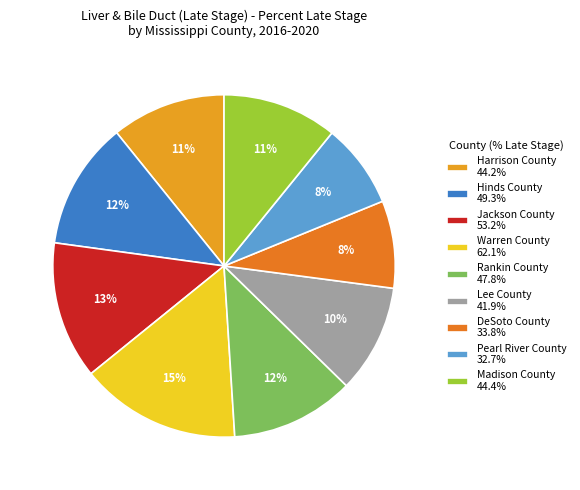

Is Rankin County the majority of the pie?

No